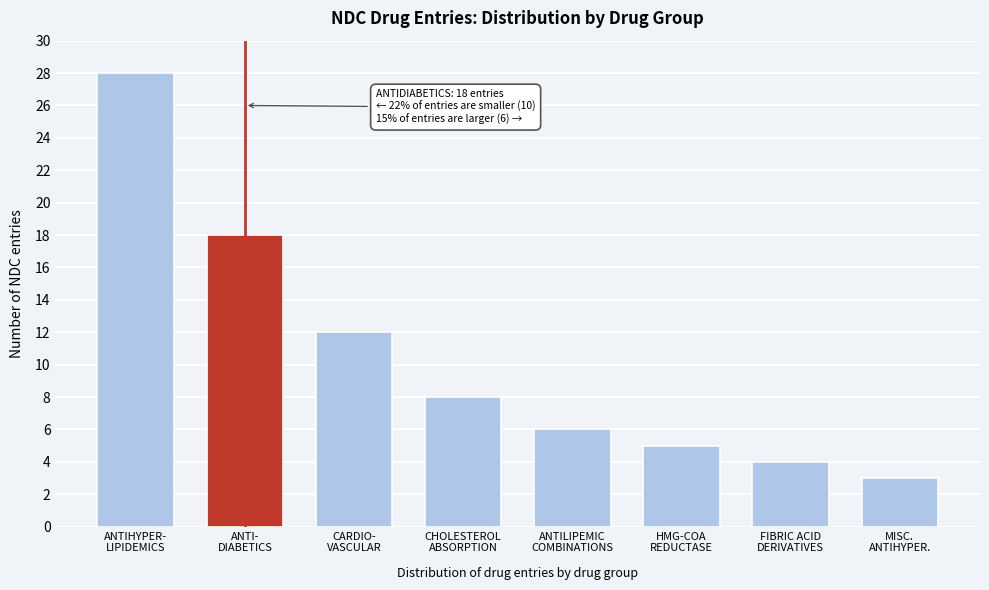

Reading left to right, list all the values displayed in this chart.

28	18	12	8	6	5	4	3